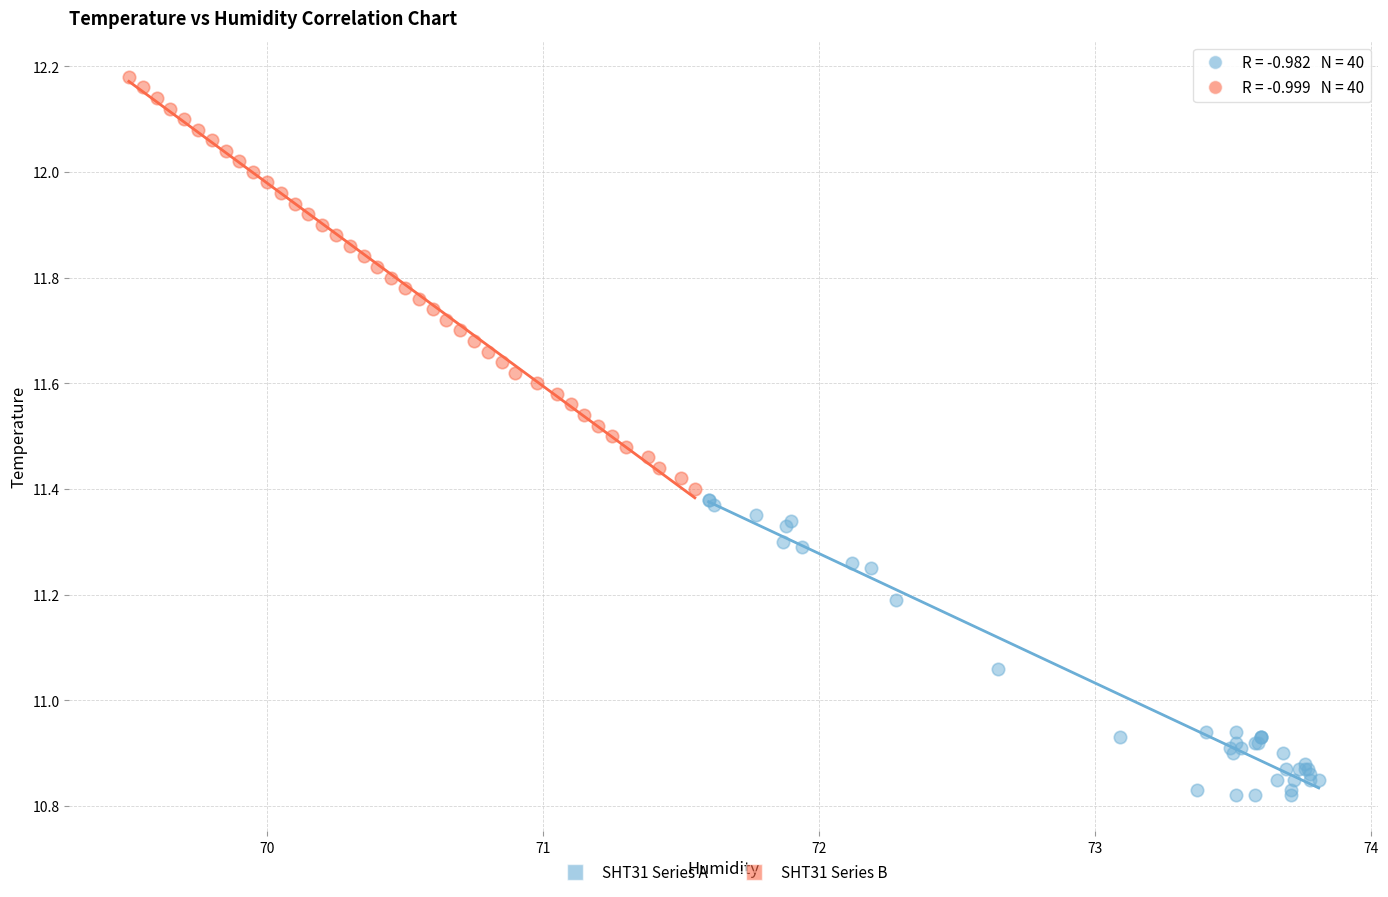

Which series reaches the minimum Y coordinate?

SHT31 Series A